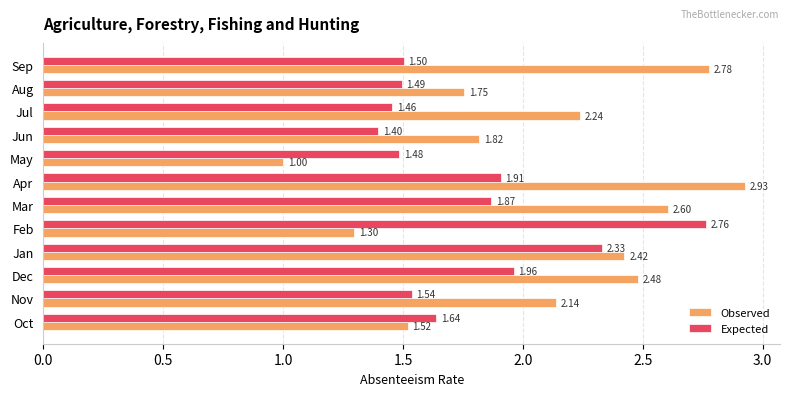

What is the difference between the highest and lowest values at Aug?

0.3